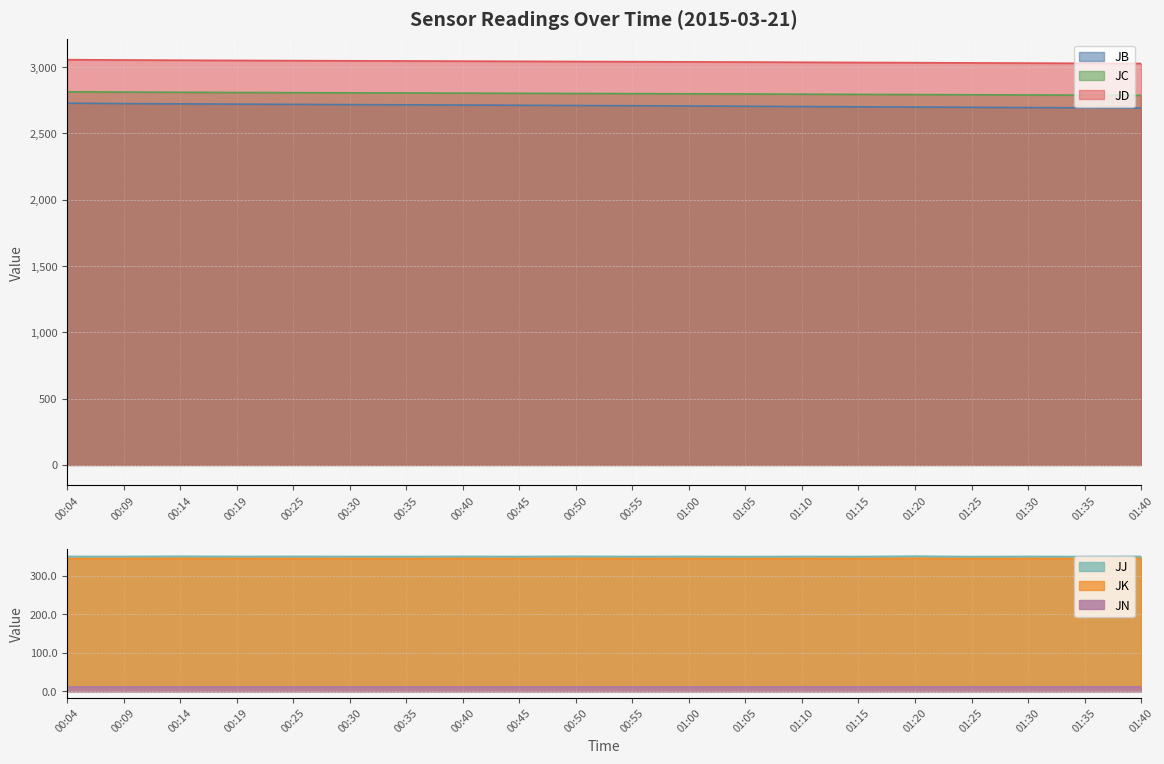

At which label does JD first exceed 3043?

00:04